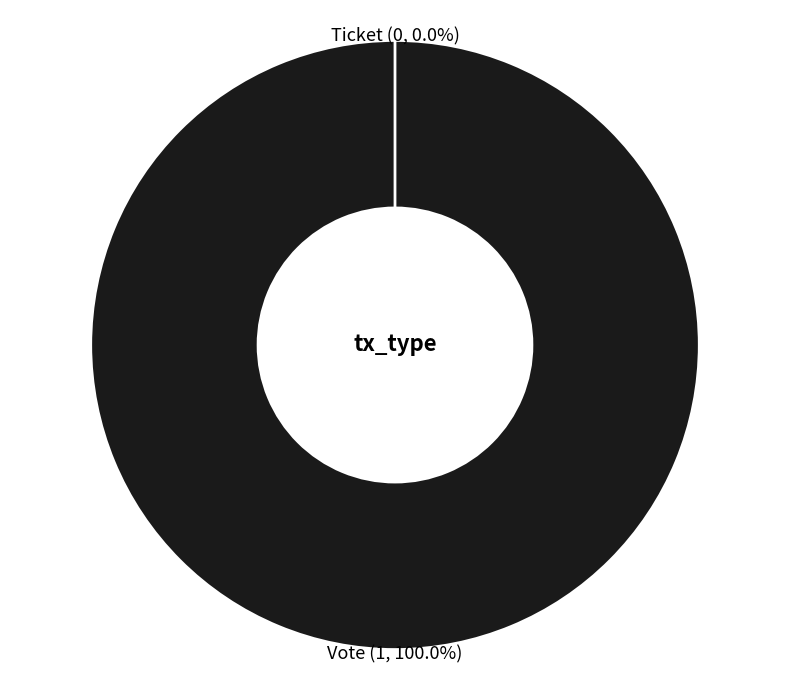

True or false: Ticket accounts for 5% of the total.

False